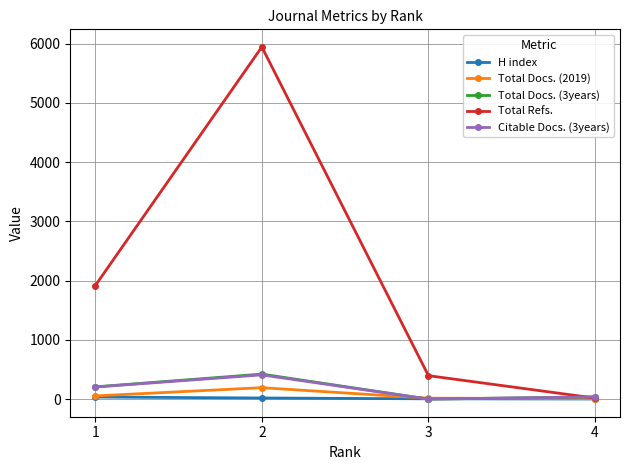

What is the maximum value for Total Refs.?

5945